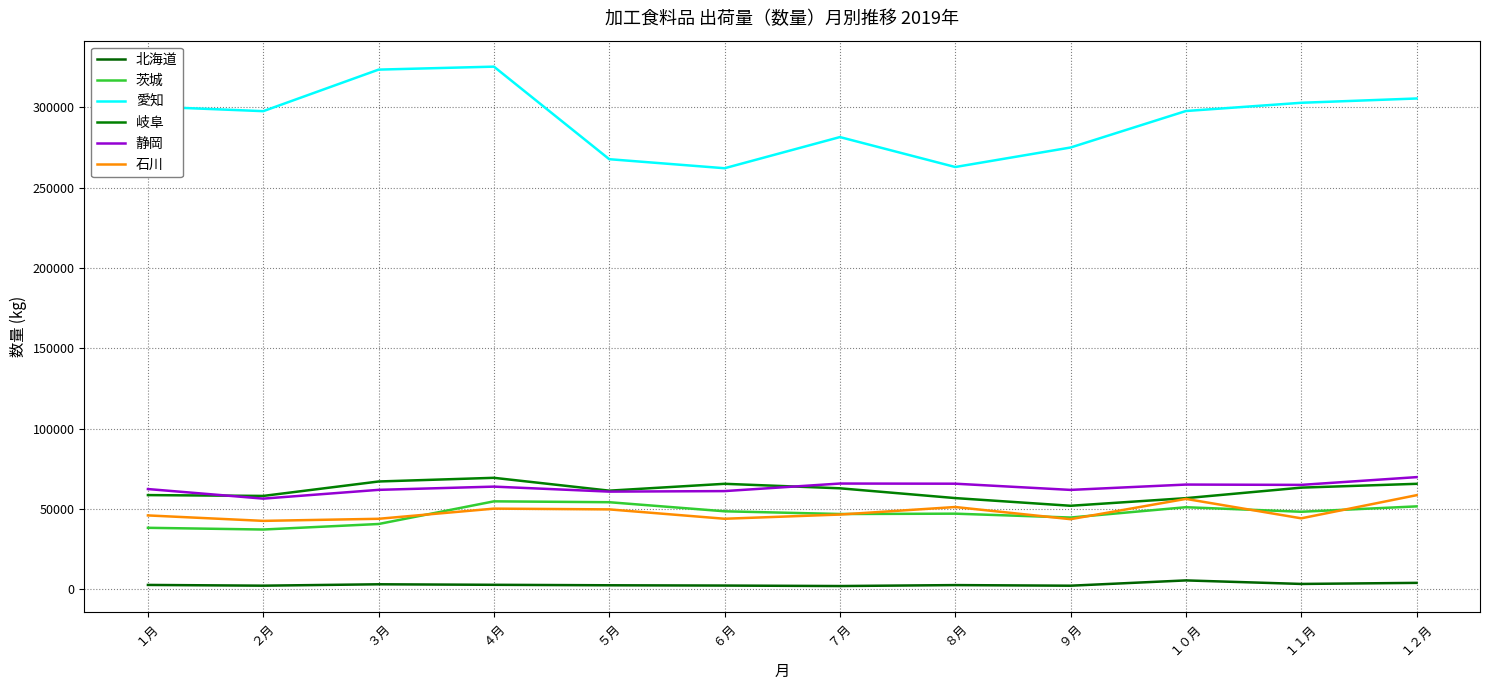

True or false: 石川 and 岐阜 cross at least once.

False